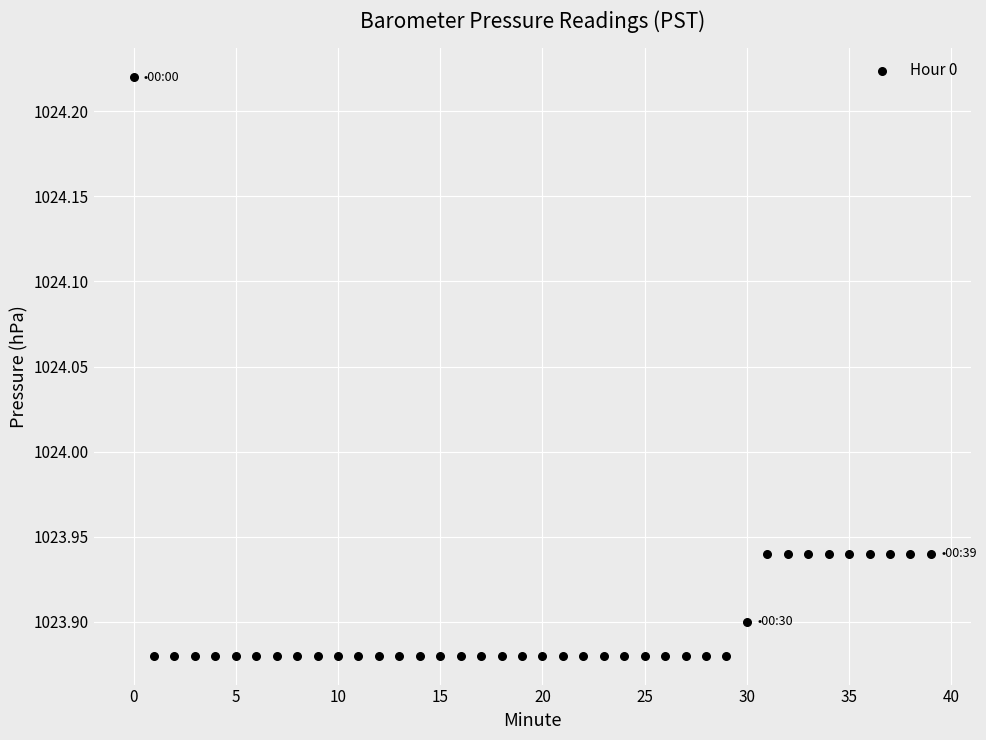

What is the range of Y values (max minus min)?

0.3